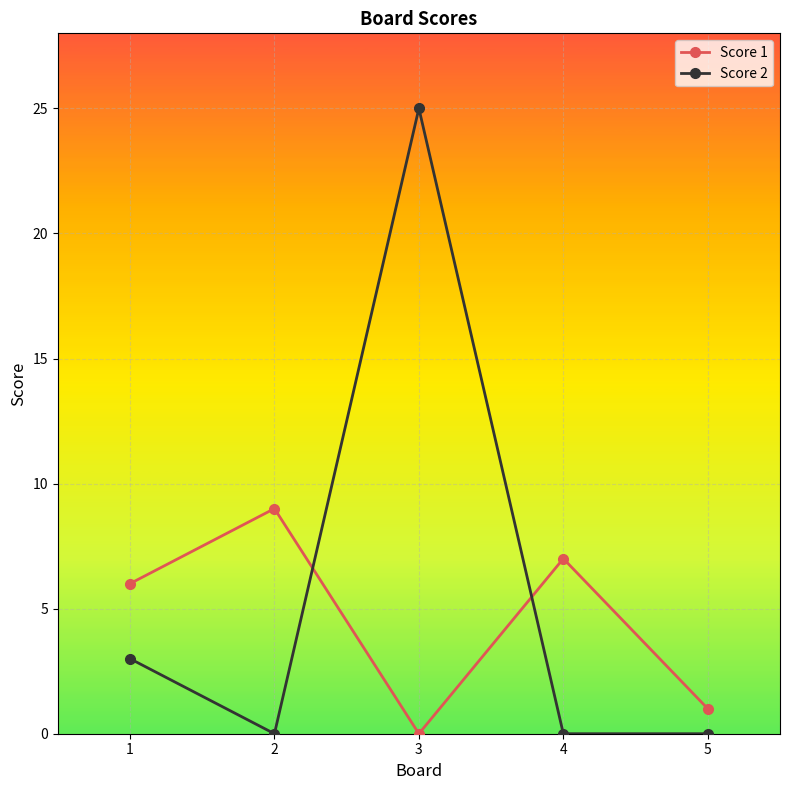

The Score 1 series shows 2 at 2. True or false?

False